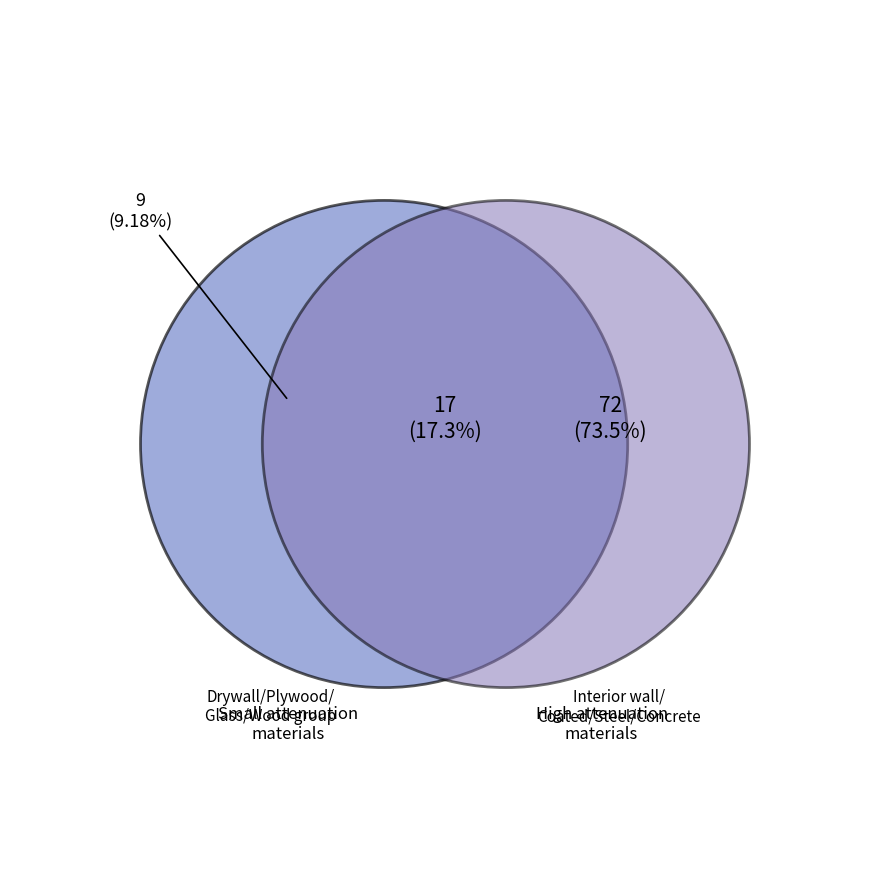

Between Wood door and Interior wall, which is larger?

Interior wall